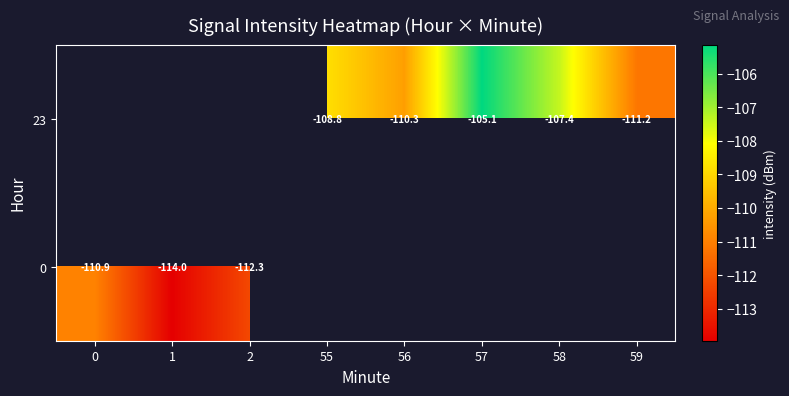

Between 1 and 59, which is larger?

59